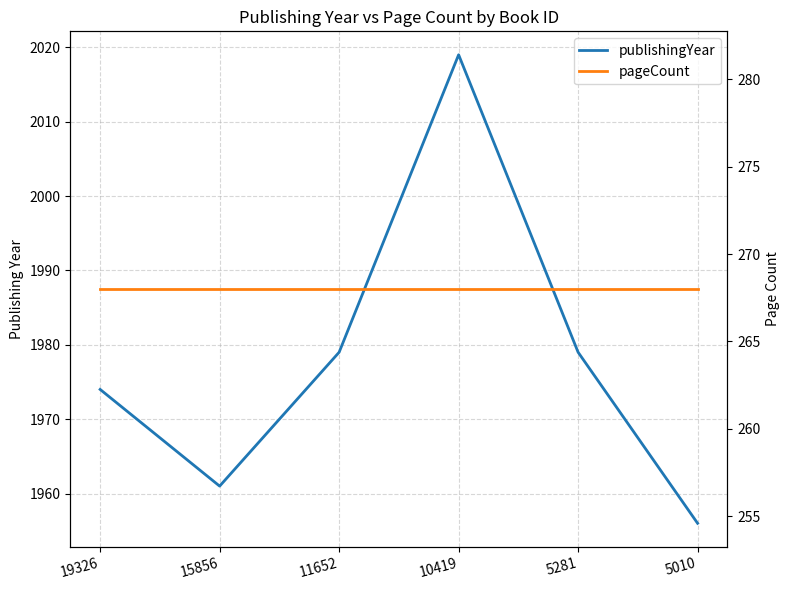

What is the sum of all pageCount values?

1608